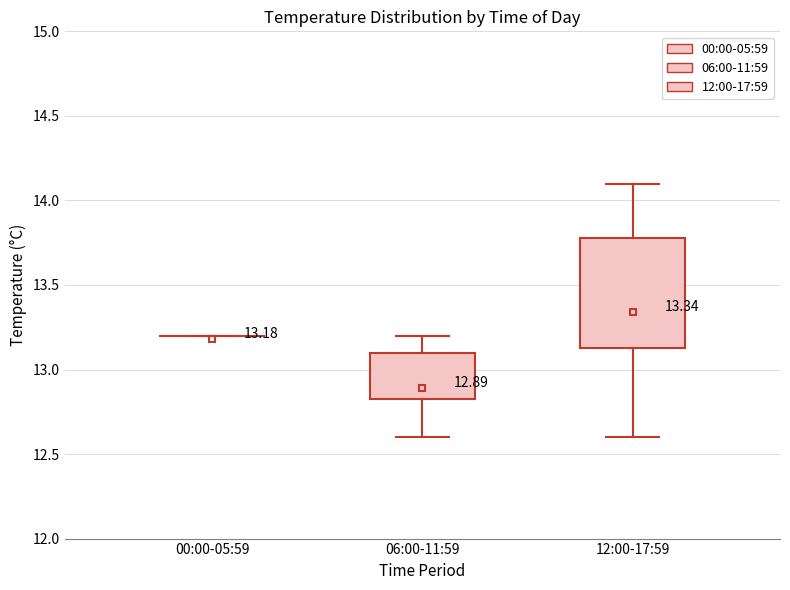

Which box is the tallest, from its lower edge to its upper edge?

12:00-17:59